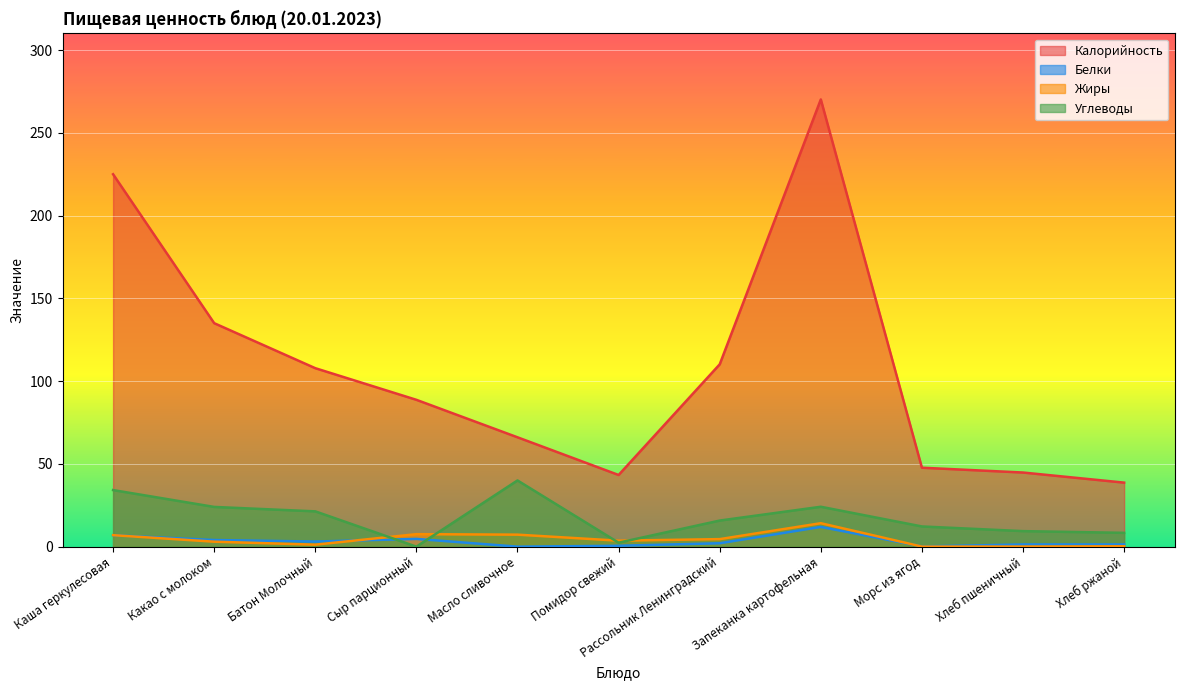

Rank the categories by Белки value from highest to lowest.

Запеканка картофельная, Каша геркулесовая, Сыр парционный, Какао с молоком, Батон Молочный, Рассольник Ленинградский, Хлеб пшеничный, Хлеб ржаной, Помидор свежий, Морс из ягод, Масло сливочное